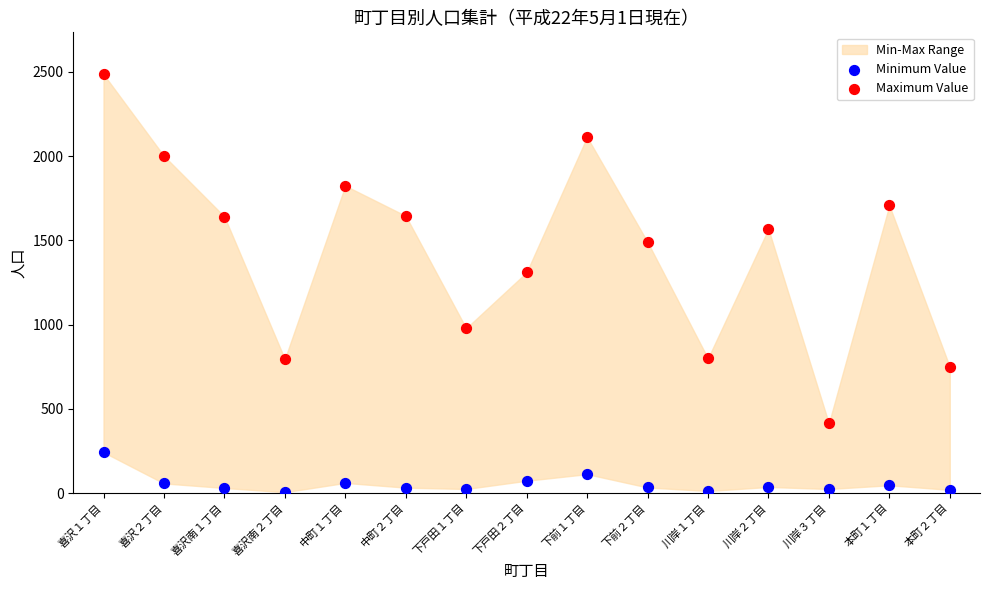

Which series has the largest Y range (max minus min)?

Maximum Value